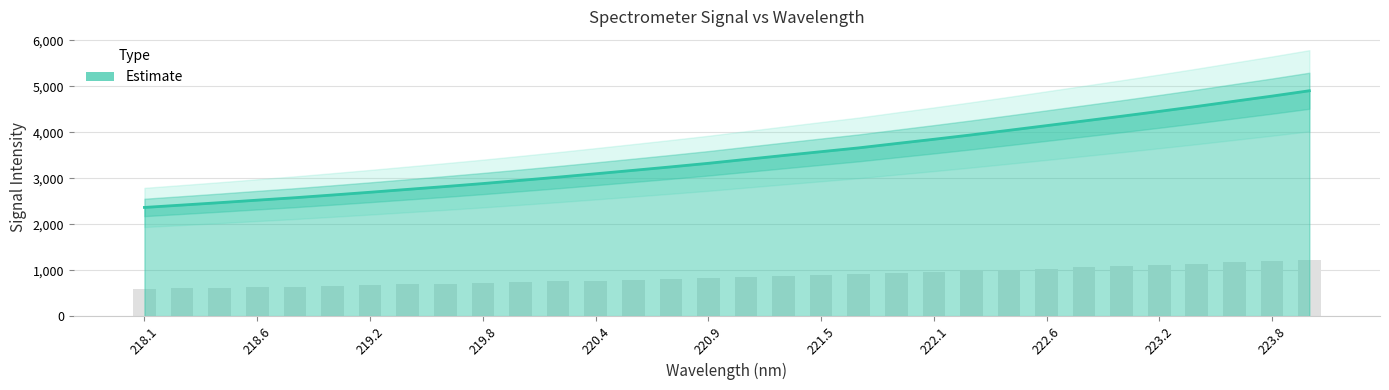

Are the bars horizontal?

No